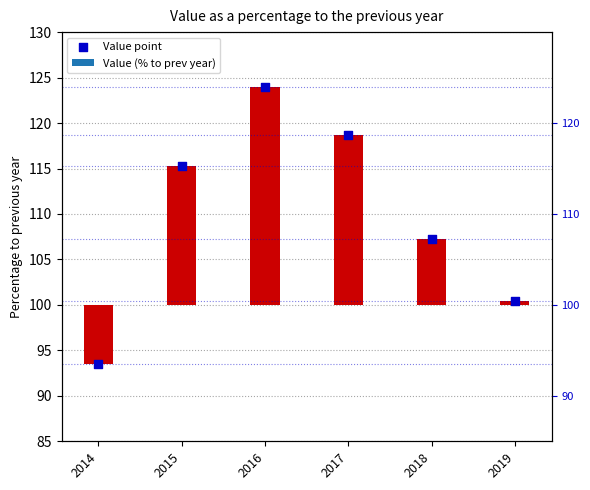

What is the ratio of the value at 2018 to the value at 2014?

1.1